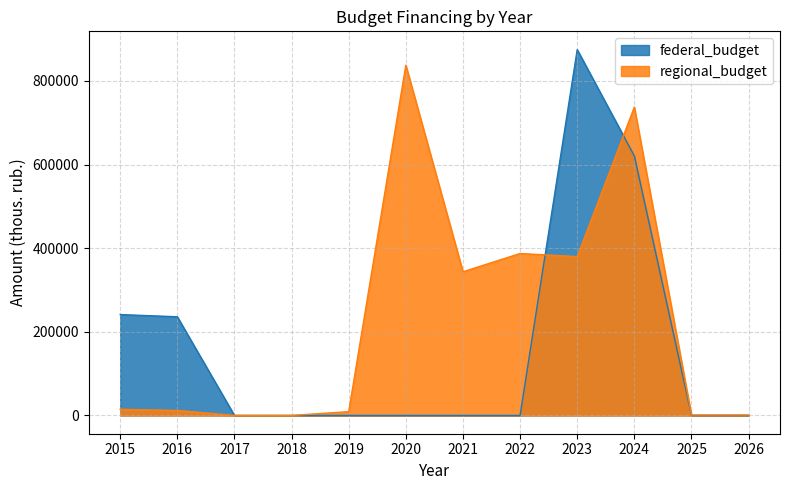

Which series has the largest range (max minus min)?

federal_budget